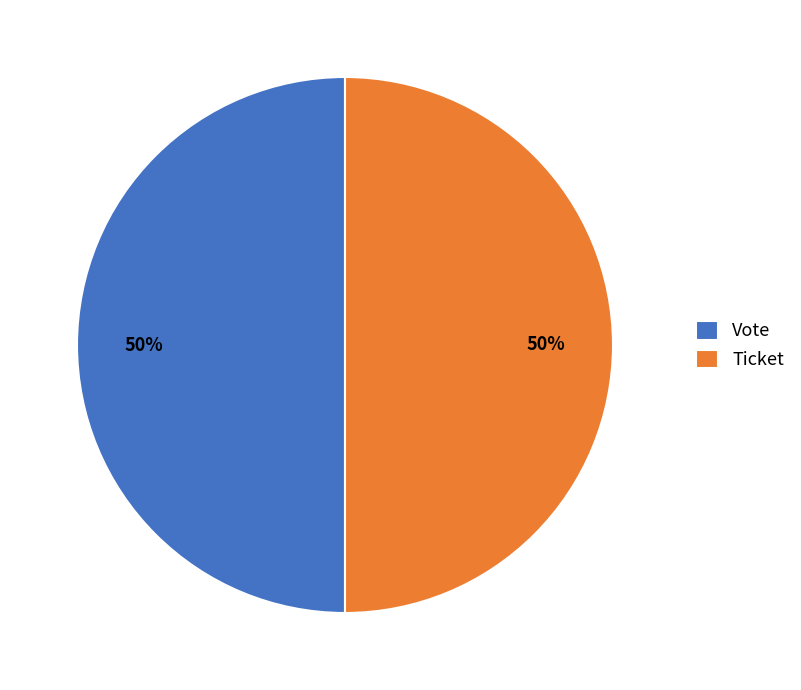

The Vote slice represents 57% of the pie. True or false?

False